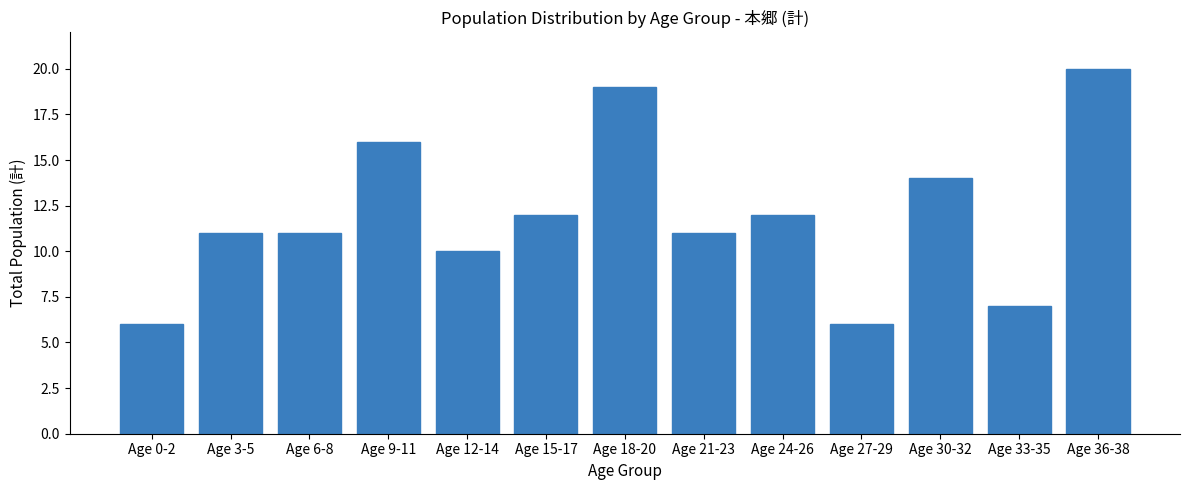

What is the maximum value shown in the chart?

20